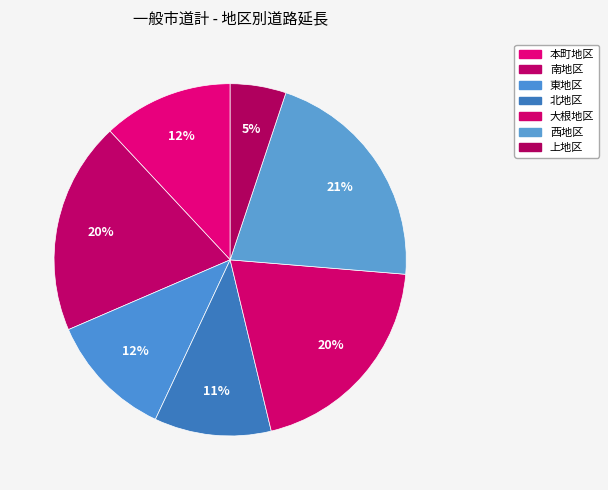

What is the change in value from 北地区 to 西地区?

+54956.4